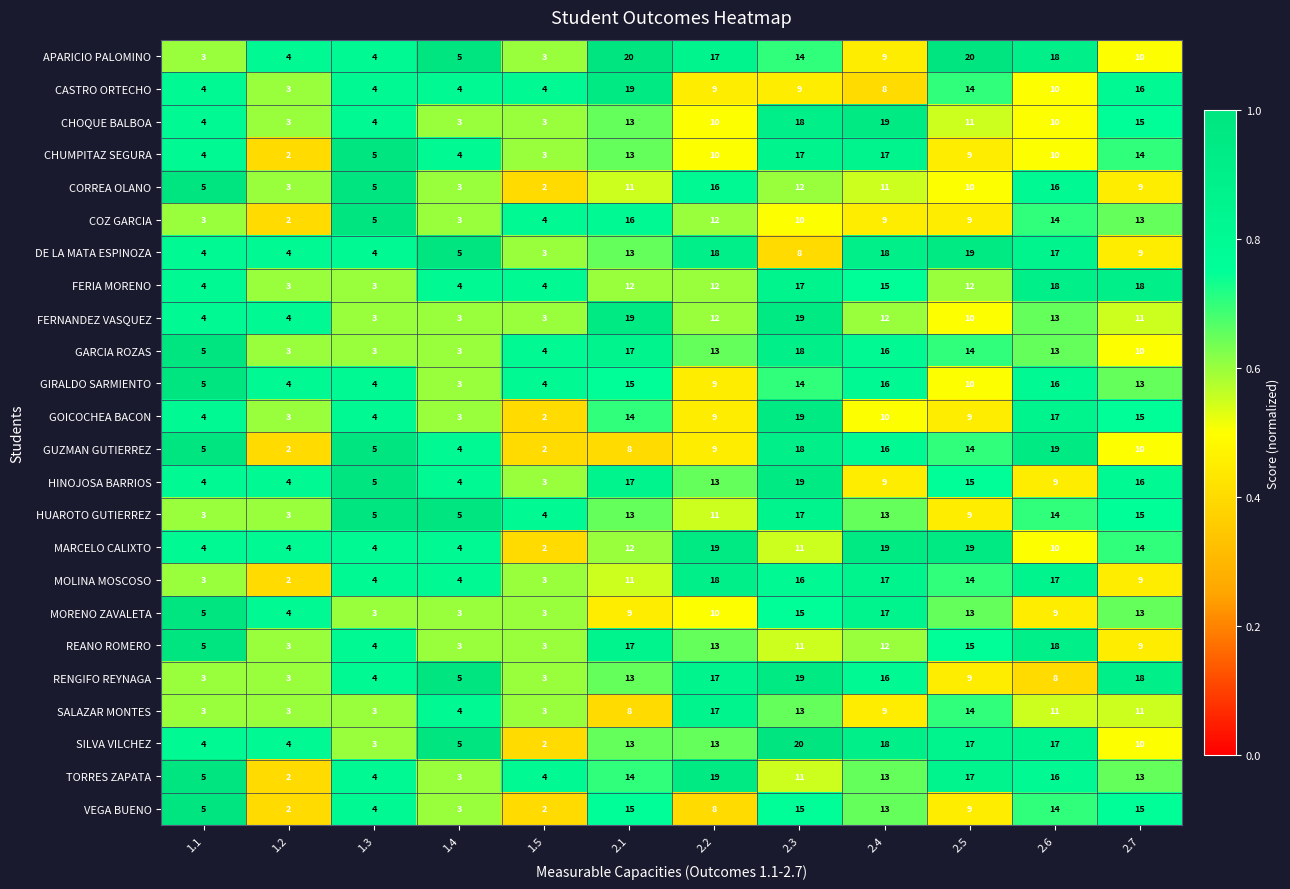

Which series changed the most between 2.4 and 2.7?

DE LA MATA ESPINOZA